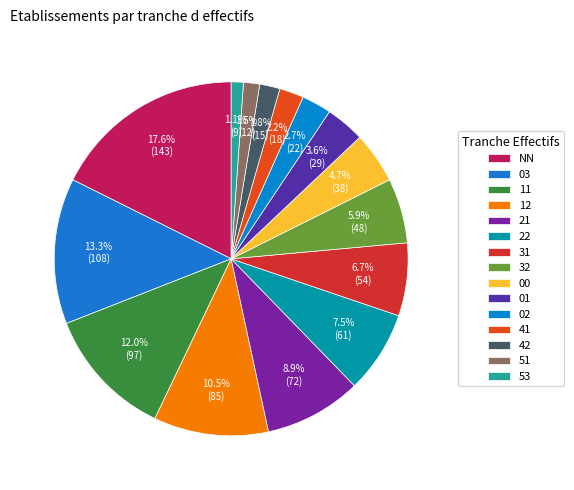

What is the ratio of the value at 53 to the value at 41?

0.5